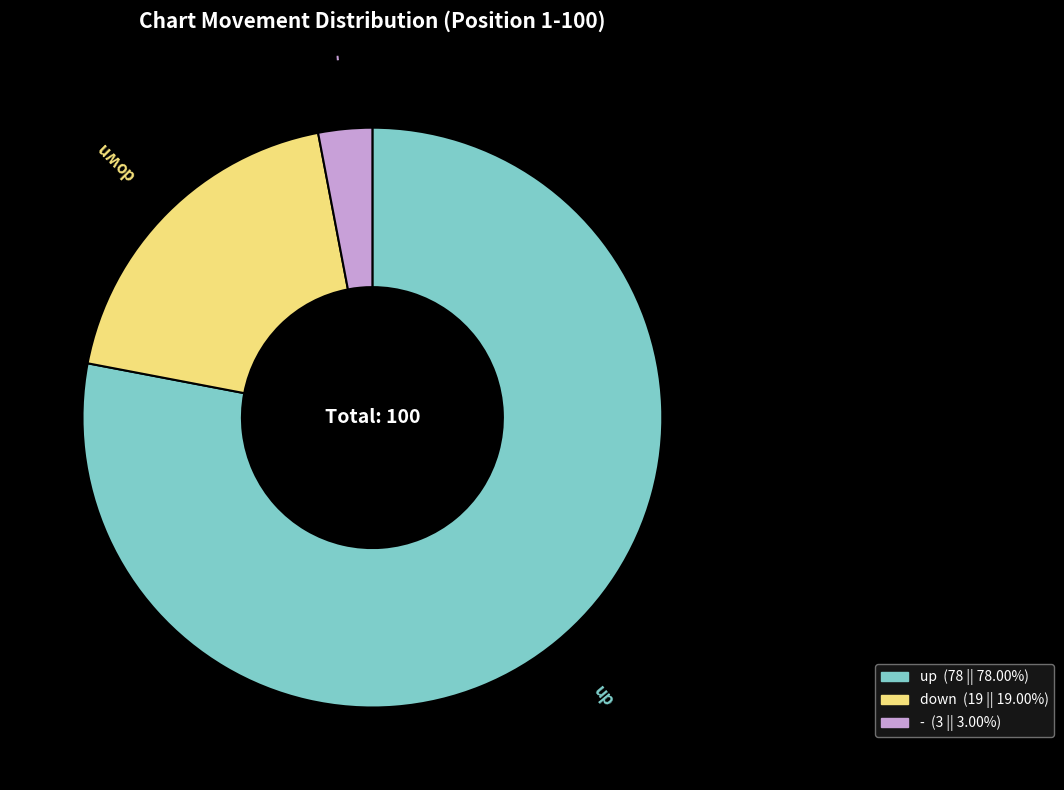

Does any single category account for the majority?

Yes